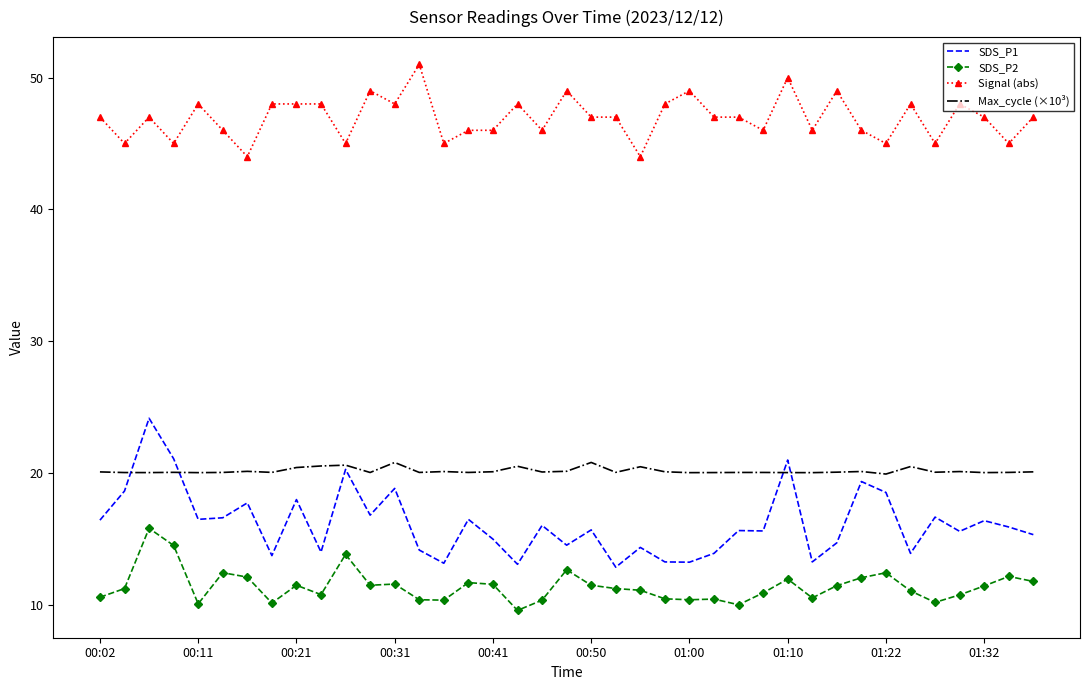

True or false: Signal (abs) and SDS_P1 intersect in this chart.

False